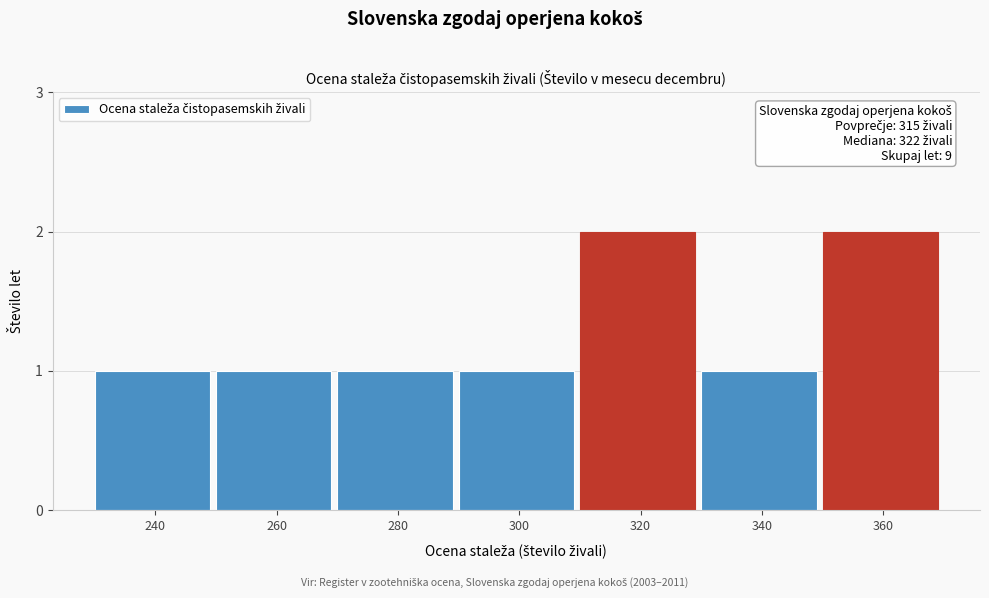

Reading left to right, what are all the values shown in this chart?

240=1	260=1	280=1	300=1	320=2	340=1	360=2